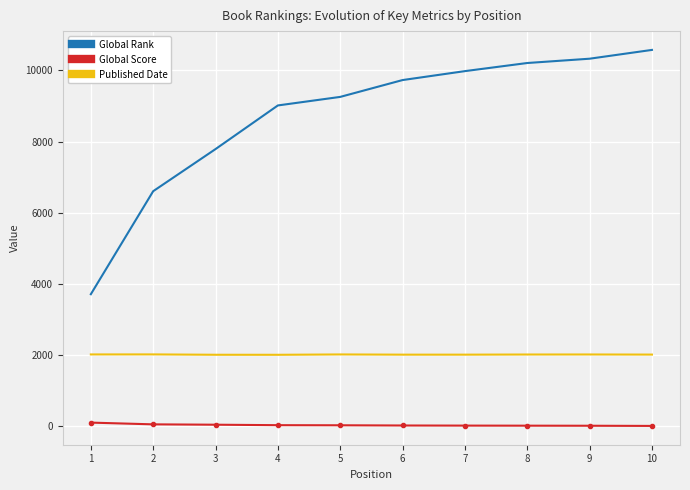

List the series in order of their peak value, highest first.

Global Rank, Published Date, Global Score